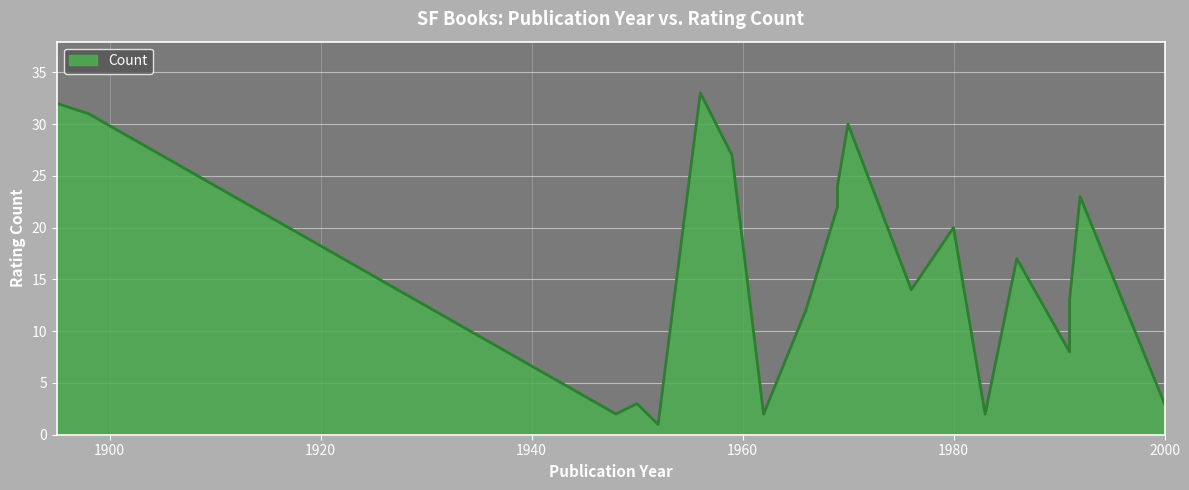

Which label corresponds to the smallest value in the chart?

1952